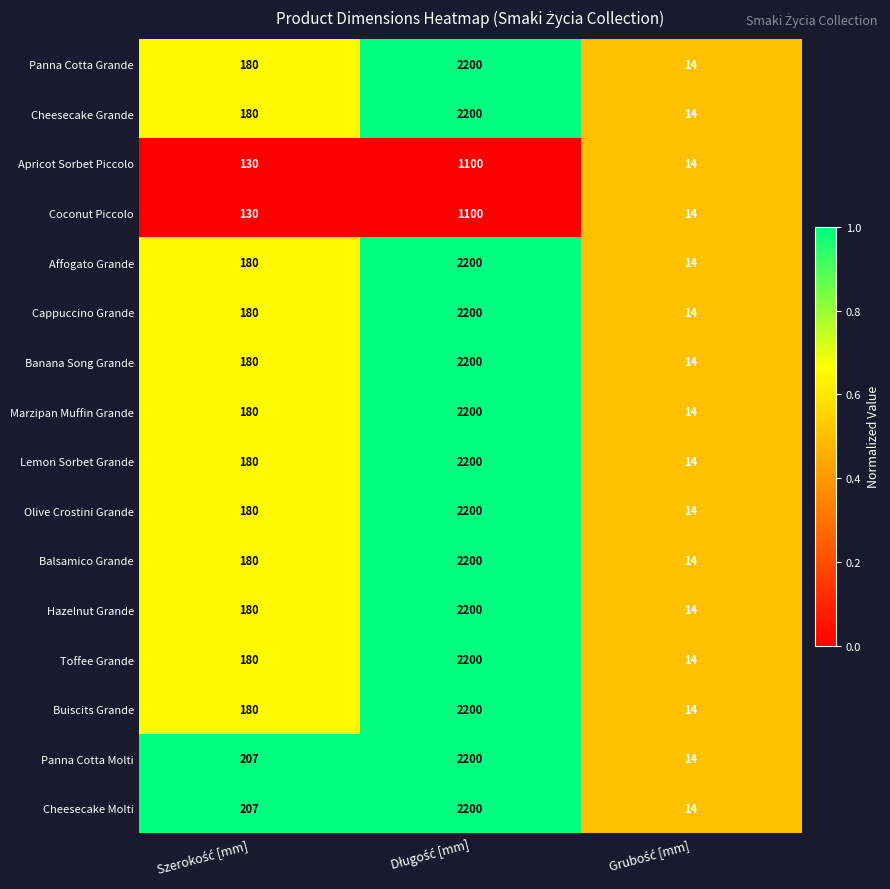

What is the sum of all Coconut Piccolo values?

1244